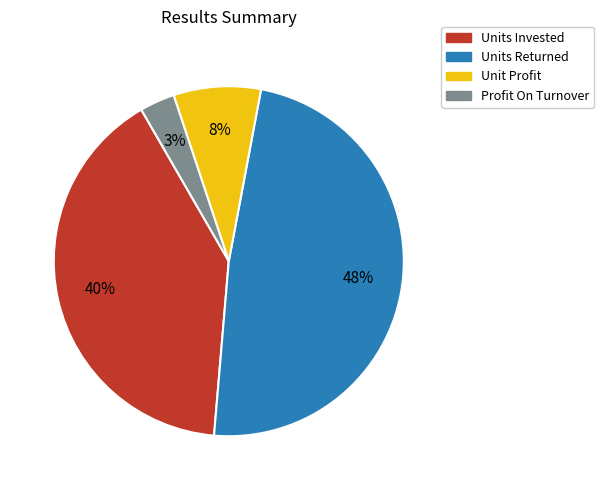

Between Unit Profit and Units Returned, which is larger?

Units Returned